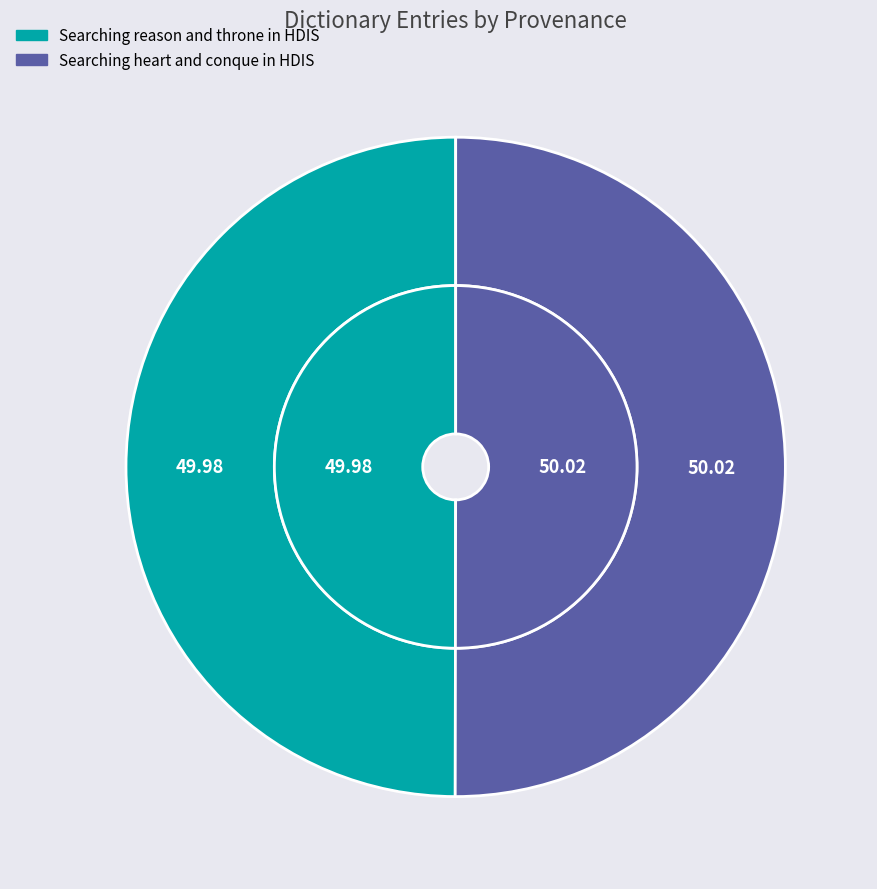

To the nearest percent, what is the average slice percentage?

50%